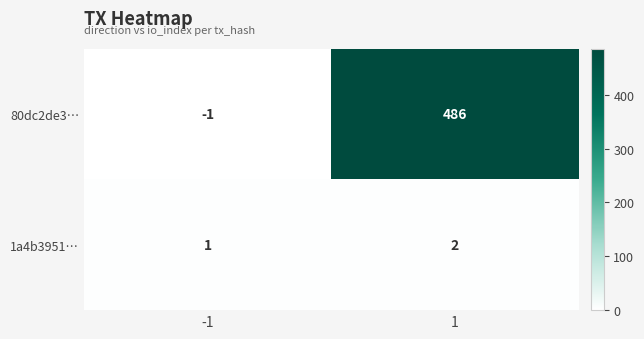

Which series changed the most between -1 and 1?

80dc2de3…